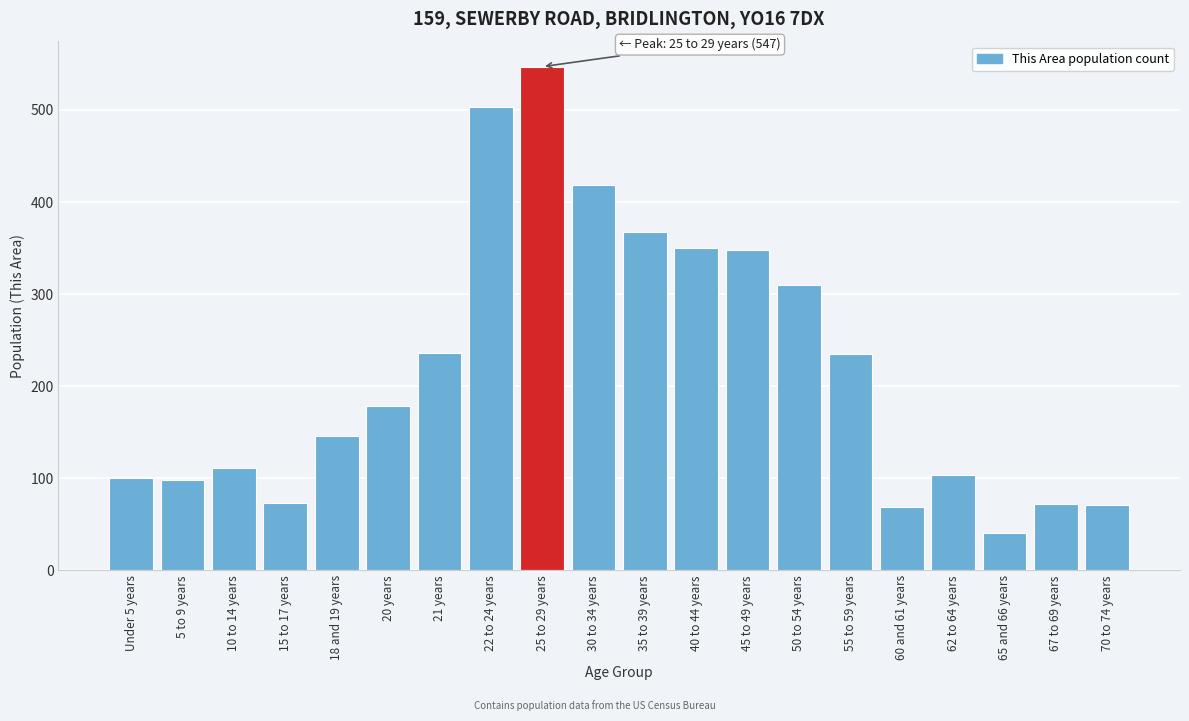

Between 50 to 54 years and 65 and 66 years, which is larger?

50 to 54 years